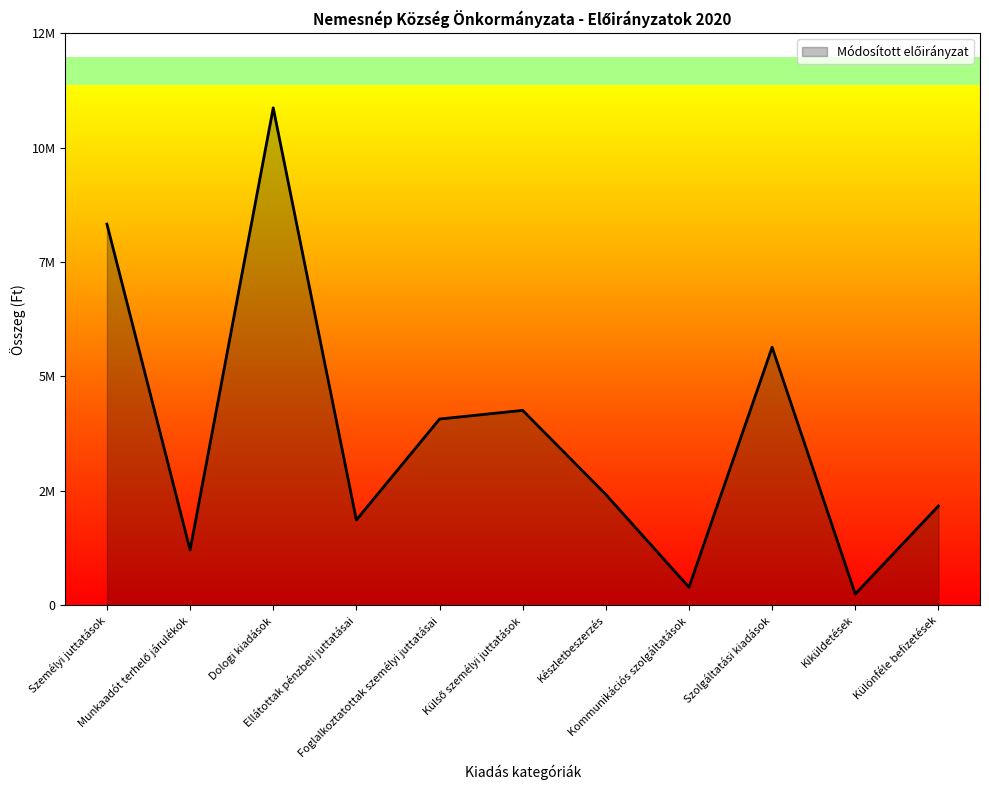

Is it true that the value at Ellátottak pénzbeli juttatásai is 1887926?

True